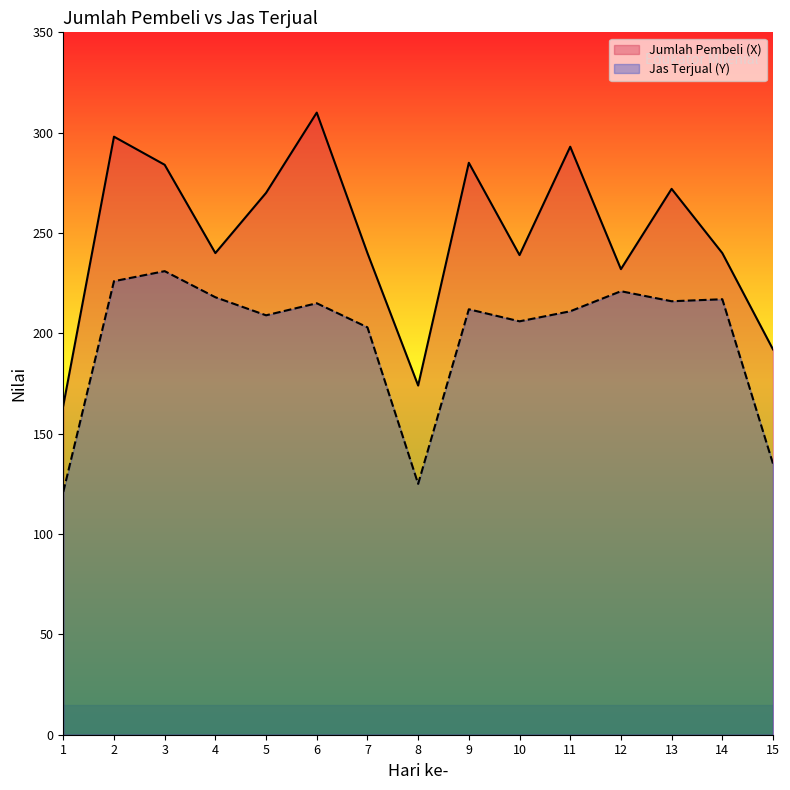

How many data points in Jas Terjual (Y) are above 212?

7